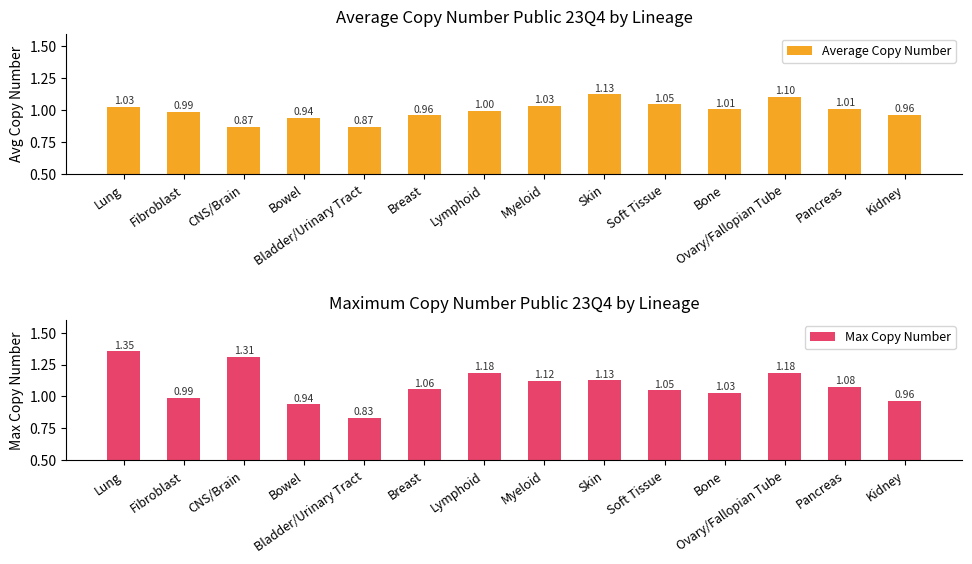

Reading left to right, extract all data points from this chart.

Average Copy Number: Lung=1.0	Fibroblast=1.0	CNS/Brain=0.9	Bowel=0.9	Bladder/Urinary Tract=0.9	Breast=1.0	Lymphoid=1.0	Myeloid=1.0	Skin=1.1	Soft Tissue=1.0	Bone=1.0	Ovary/Fallopian Tube=1.1	Pancreas=1.0	Kidney=1.0
Max Copy Number: Lung=1.4	Fibroblast=1.0	CNS/Brain=1.3	Bowel=0.9	Bladder/Urinary Tract=0.8	Breast=1.1	Lymphoid=1.2	Myeloid=1.1	Skin=1.1	Soft Tissue=1.0	Bone=1.0	Ovary/Fallopian Tube=1.2	Pancreas=1.1	Kidney=1.0